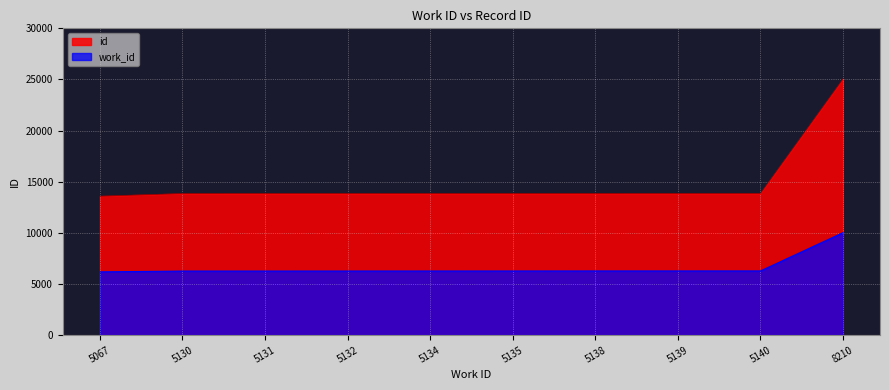

The work_id series shows 15260.1 at 8210. True or false?

False